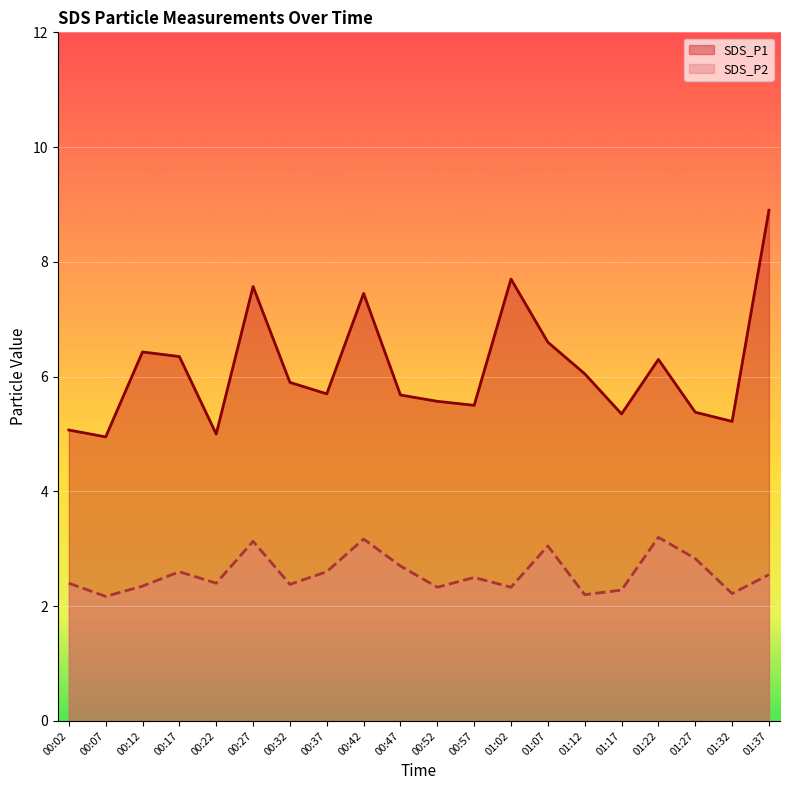

What is the label of the 5th point from the right?

01:17